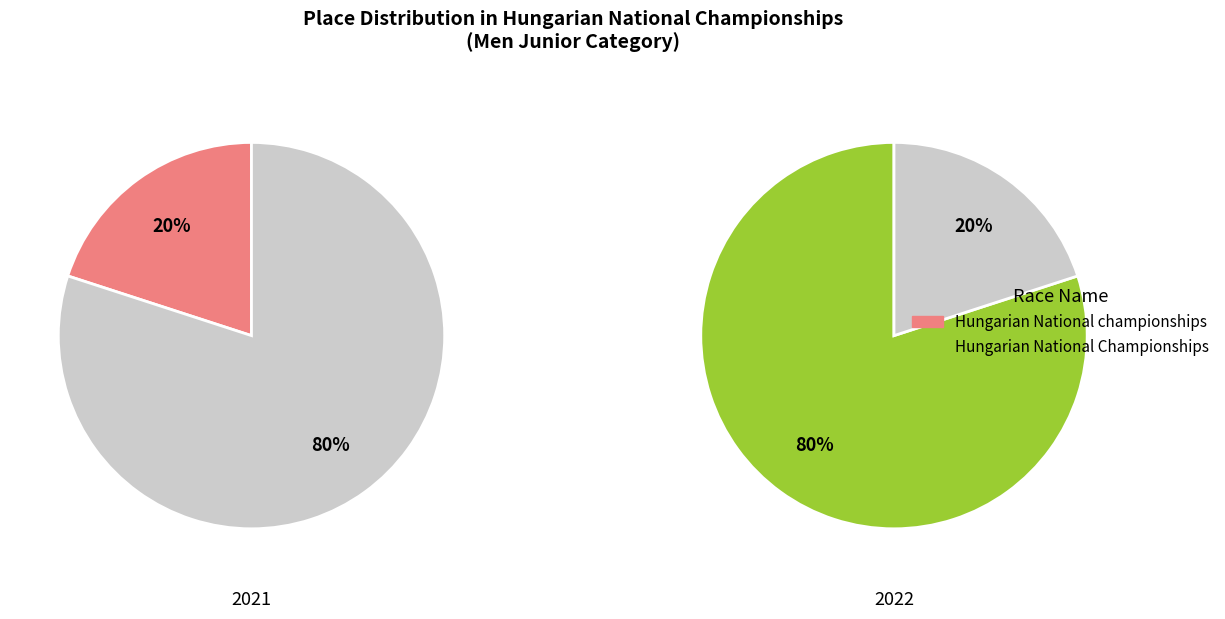

Count the number of slices in the pie.

2